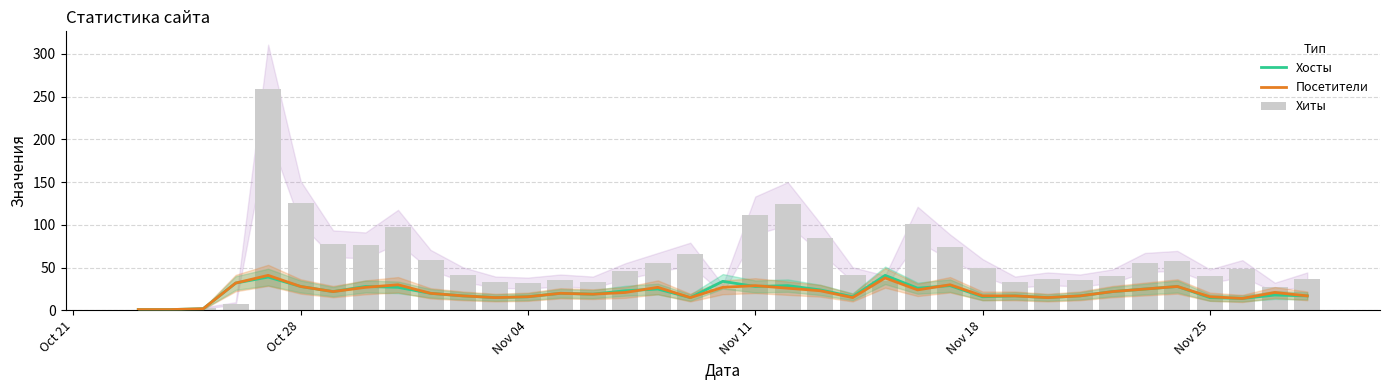

Is the value of Хосты at 16 greater than the value of Хиты at 7?

No